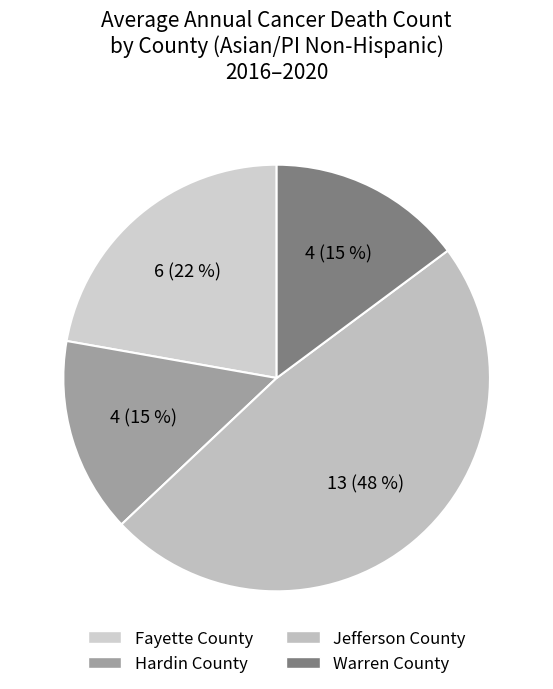

Is the sum of Warren County and Hardin County greater than half?

No